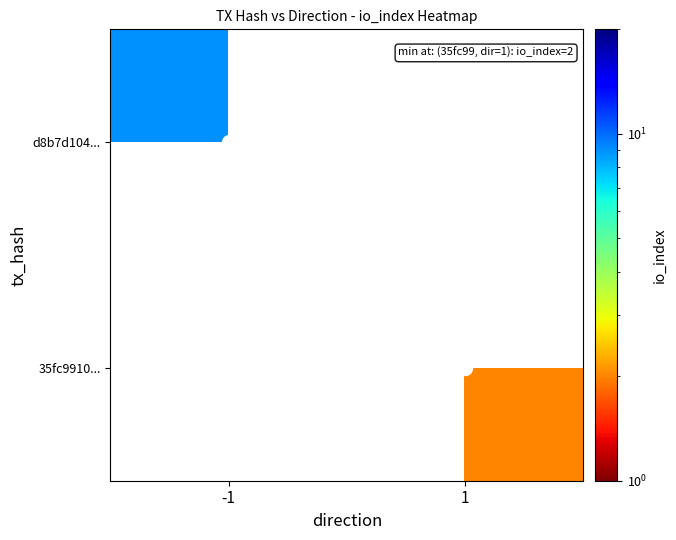

The 35fc9910... series shows 2.0 at 1. True or false?

True